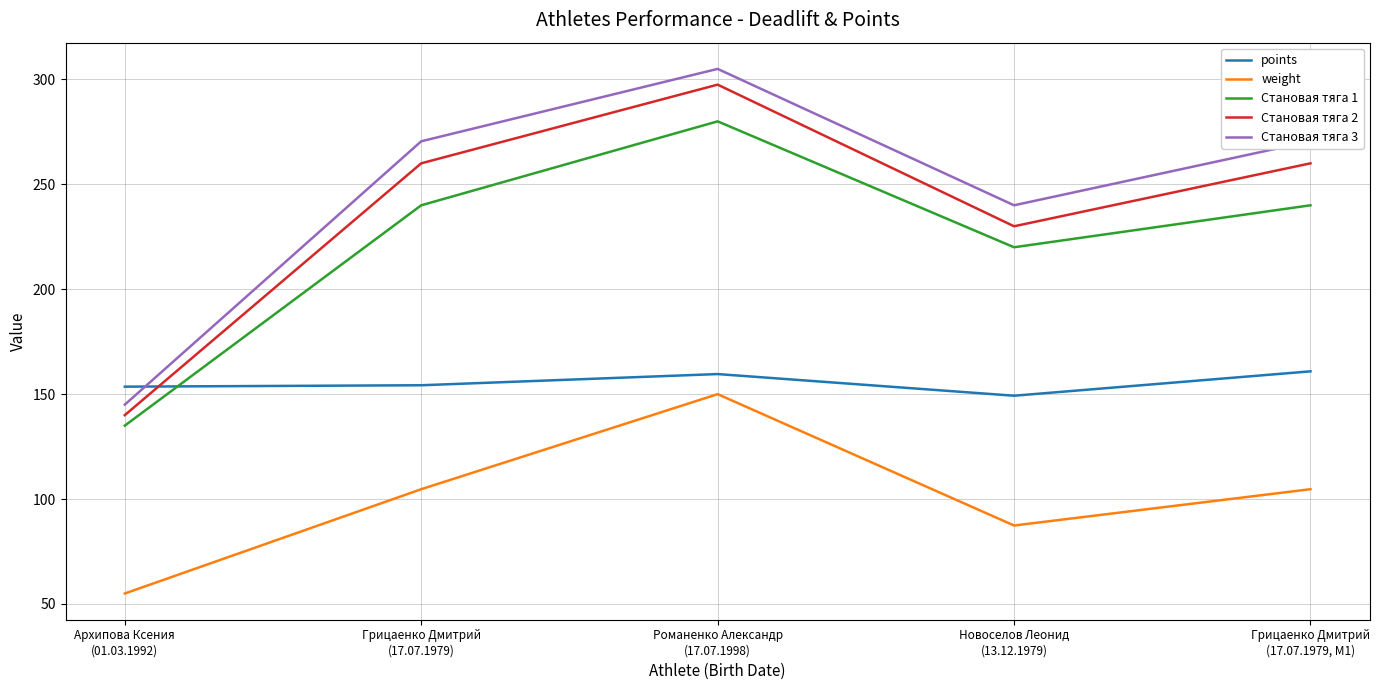

Is the value of Становая тяга 2 at Романенко Александр
(17.07.1998) greater than the value of weight at Романенко Александр
(17.07.1998)?

Yes